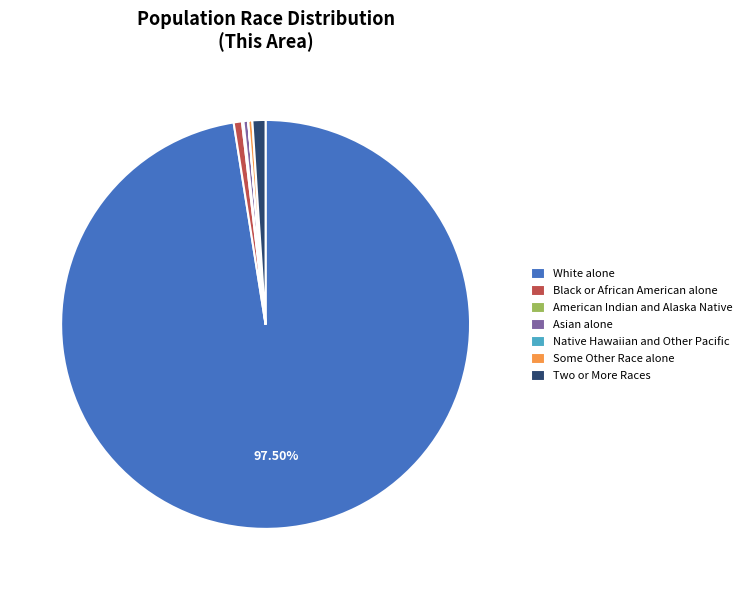

Which has a higher value, Some Other Race alone or White alone?

White alone